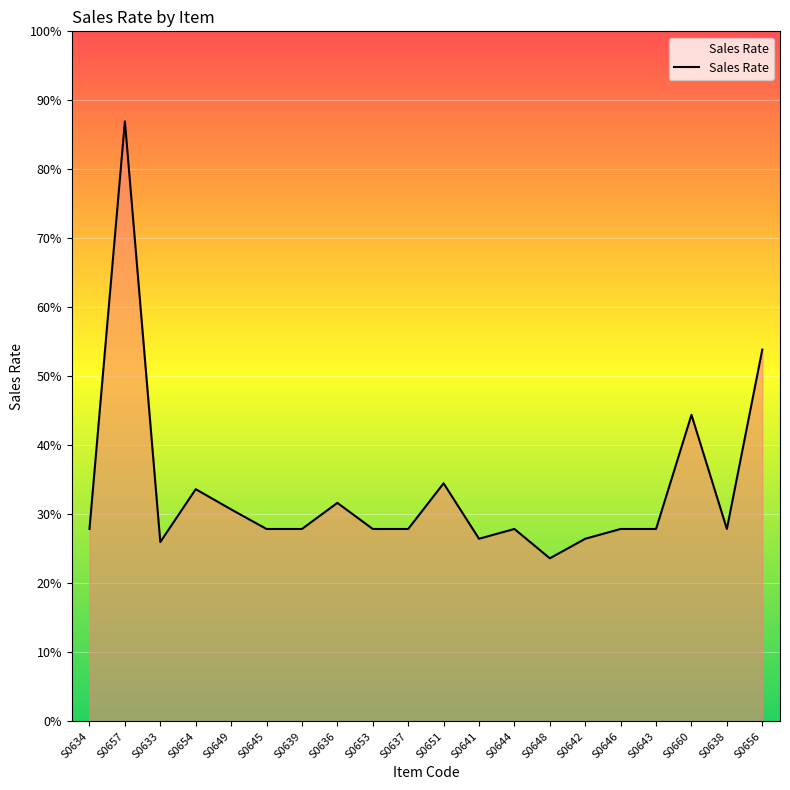

Does the chart display data point markers on the line(s)?

No